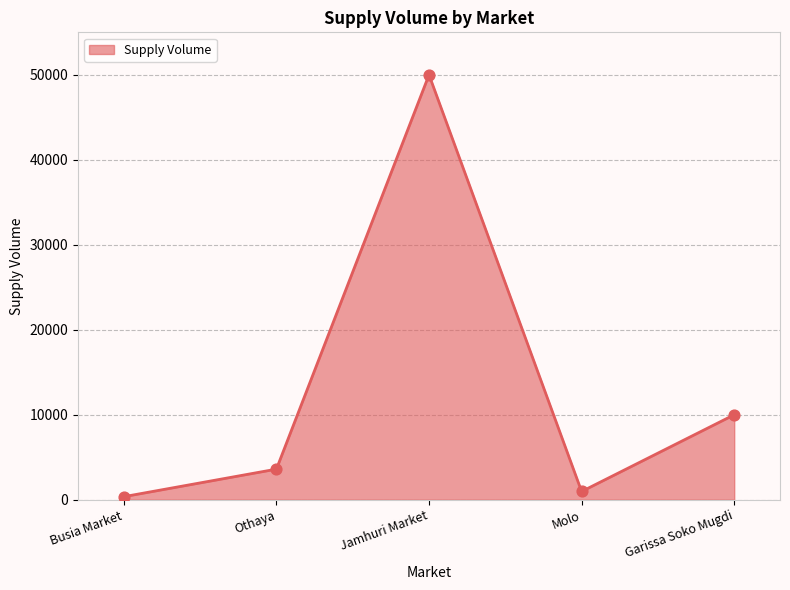

Which has a higher value, Othaya or Busia Market?

Othaya